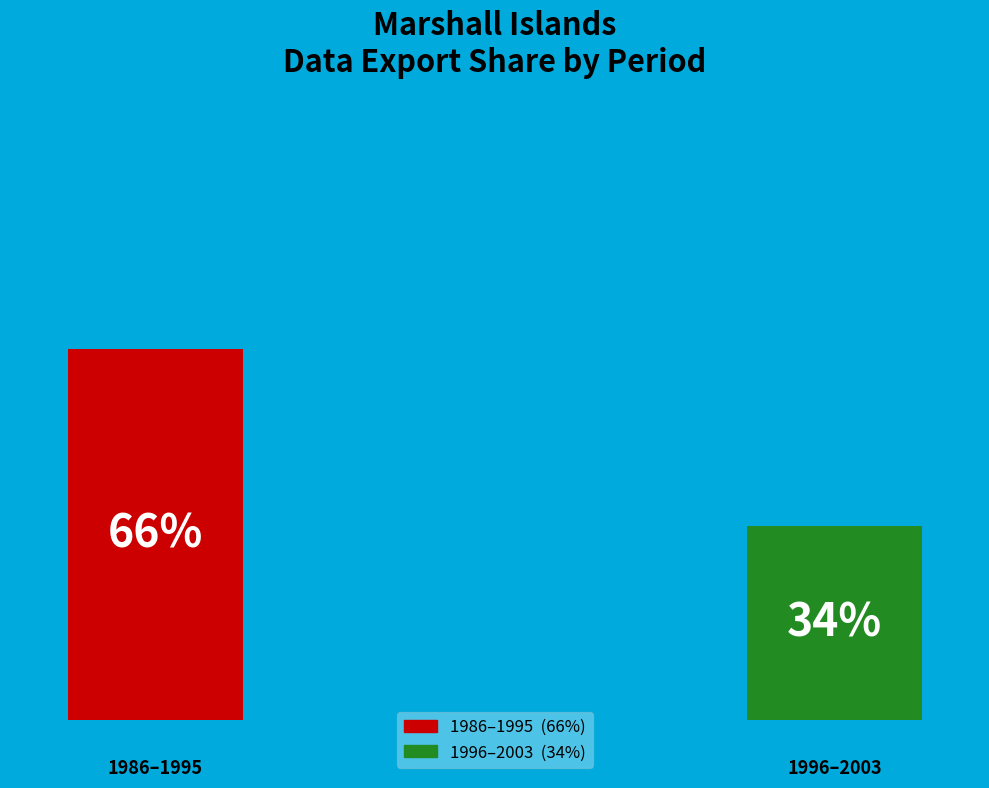

Does 1999 represent more than half of the total?

No